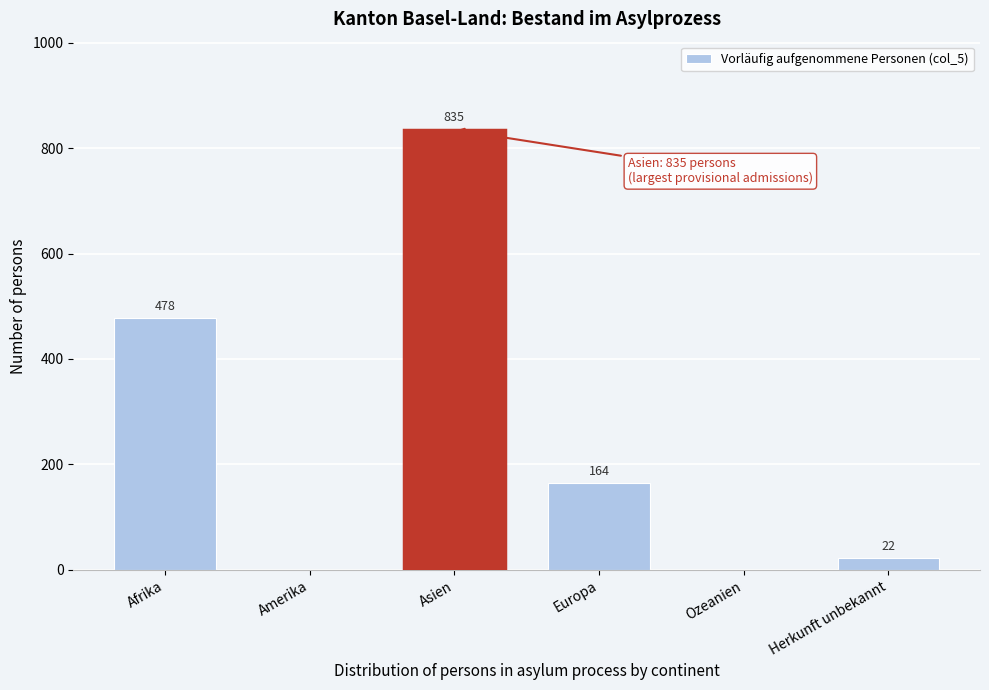

Reading left to right, extract all data points from this chart.

Afrika=478	Amerika=0	Asien=835	Europa=164	Ozeanien=0	Herkunft unbekannt=22